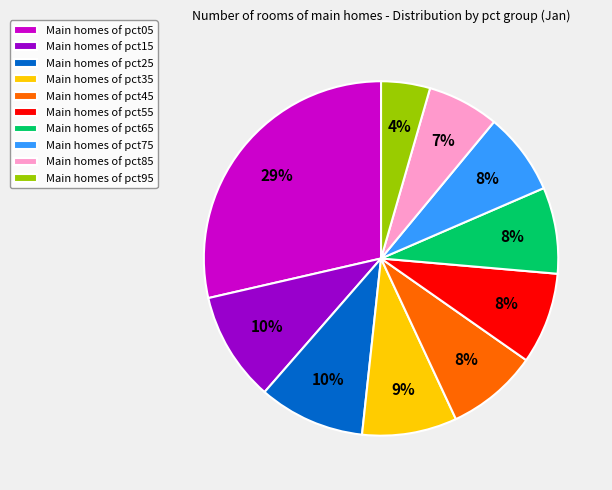

Do Main homes of pct65 and Main homes of pct95 together represent more than half of the pie?

No